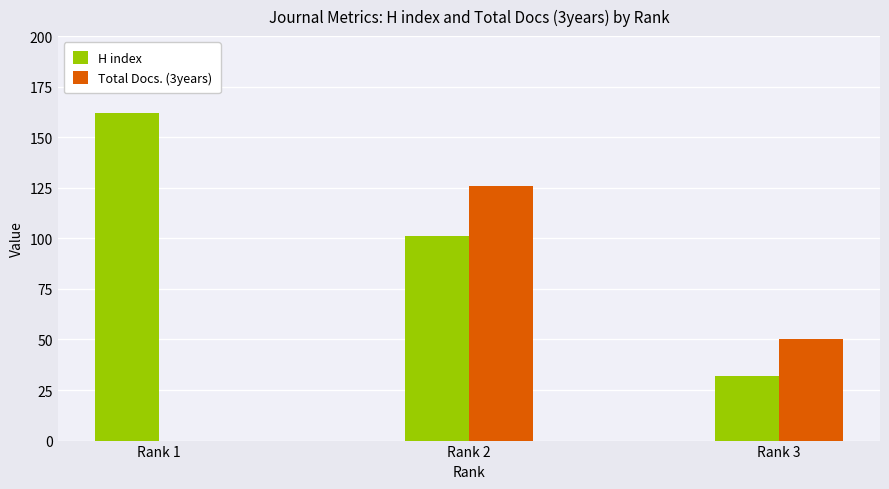

True or false: H index has a value of 162 at Rank 1.

True